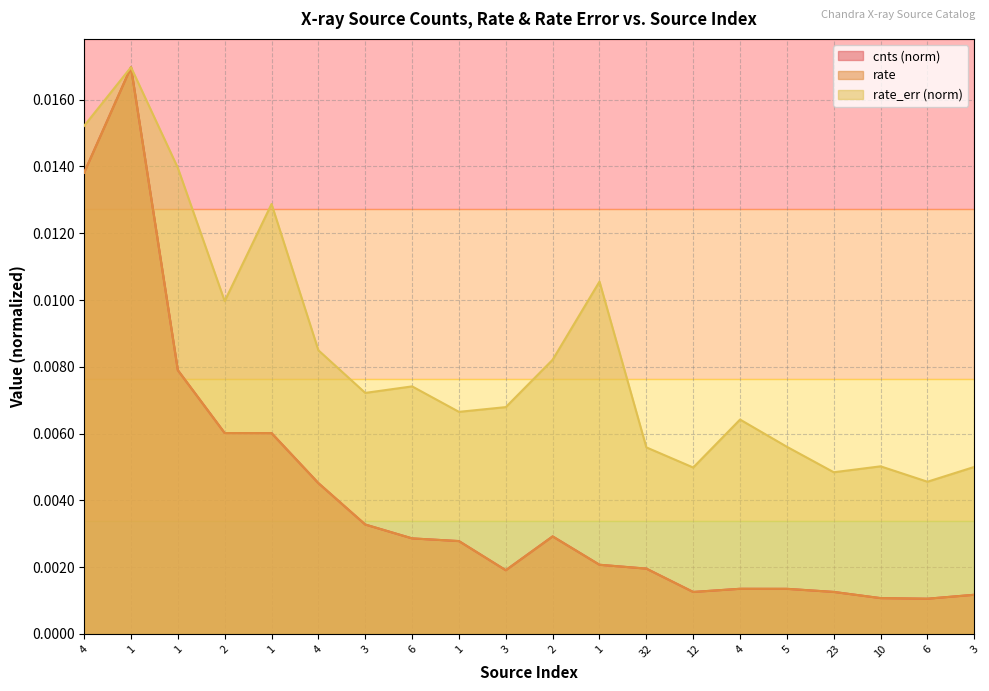

Which series ends up on top after the final intersection of rate and cnts?

cnts